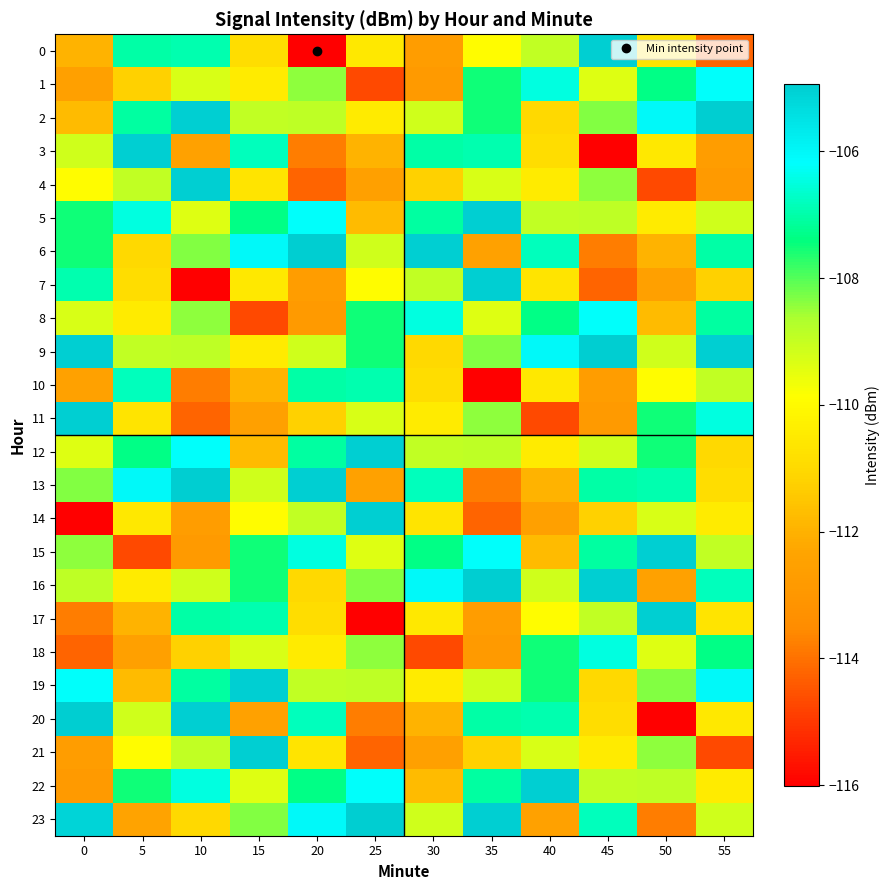

Reading left to right, extract all data points from this chart.

0: 0=-112.0	5=-107.0	10=-107.0	15=-110.9	20=-116.0	25=-110.5	30=-112.7	35=-109.9	40=-108.9	45=-105.0	50=-110.7	55=-114.2
1: 0=-112.5	5=-111.2	10=-109.3	15=-110.4	20=-108.4	25=-114.7	30=-112.9	35=-107.5	40=-106.5	45=-109.4	50=-107.4	55=-106.2
2: 0=-111.7	5=-107.1	10=-105.0	15=-109.0	20=-108.9	25=-110.4	30=-109.2	35=-107.5	40=-111.0	45=-108.4	50=-106.0	55=-104.9
3: 0=-109.2	5=-105.0	10=-112.5	15=-106.8	20=-113.8	25=-112.0	30=-107.0	35=-107.0	40=-110.9	45=-116.0	50=-110.5	55=-112.7
4: 0=-109.9	5=-108.9	10=-105.0	15=-110.7	20=-114.2	25=-112.5	30=-111.2	35=-109.3	40=-110.4	45=-108.4	50=-114.7	55=-112.9
5: 0=-107.5	5=-106.5	10=-109.4	15=-107.4	20=-106.2	25=-111.7	30=-107.1	35=-105.0	40=-109.0	45=-108.9	50=-110.4	55=-109.2
6: 0=-107.5	5=-111.0	10=-108.4	15=-106.0	20=-104.9	25=-109.2	30=-105.0	35=-112.5	40=-106.8	45=-113.8	50=-112.0	55=-107.0
7: 0=-107.0	5=-110.9	10=-116.0	15=-110.5	20=-112.7	25=-109.9	30=-108.9	35=-105.0	40=-110.7	45=-114.2	50=-112.5	55=-111.2
8: 0=-109.3	5=-110.4	10=-108.4	15=-114.7	20=-112.9	25=-107.5	30=-106.5	35=-109.4	40=-107.4	45=-106.2	50=-111.7	55=-107.1
9: 0=-105.0	5=-109.0	10=-108.9	15=-110.4	20=-109.2	25=-107.5	30=-111.0	35=-108.4	40=-106.0	45=-104.9	50=-109.2	55=-105.0
10: 0=-112.5	5=-106.8	10=-113.8	15=-112.0	20=-107.0	25=-107.0	30=-110.9	35=-116.0	40=-110.5	45=-112.7	50=-109.9	55=-108.9
11: 0=-105.0	5=-110.7	10=-114.2	15=-112.5	20=-111.2	25=-109.3	30=-110.4	35=-108.4	40=-114.7	45=-112.9	50=-107.5	55=-106.5
12: 0=-109.4	5=-107.4	10=-106.2	15=-111.7	20=-107.1	25=-105.0	30=-109.0	35=-108.9	40=-110.4	45=-109.2	50=-107.5	55=-111.0
13: 0=-108.4	5=-106.0	10=-104.9	15=-109.2	20=-105.0	25=-112.5	30=-106.8	35=-113.8	40=-112.0	45=-107.0	50=-107.0	55=-110.9
14: 0=-116.0	5=-110.5	10=-112.7	15=-109.9	20=-108.9	25=-105.0	30=-110.7	35=-114.2	40=-112.5	45=-111.2	50=-109.3	55=-110.4
15: 0=-108.4	5=-114.7	10=-112.9	15=-107.5	20=-106.5	25=-109.4	30=-107.4	35=-106.2	40=-111.7	45=-107.1	50=-105.0	55=-109.0
16: 0=-108.9	5=-110.4	10=-109.2	15=-107.5	20=-111.0	25=-108.4	30=-106.0	35=-104.9	40=-109.2	45=-105.0	50=-112.5	55=-106.8
17: 0=-113.8	5=-112.0	10=-107.0	15=-107.0	20=-110.9	25=-116.0	30=-110.5	35=-112.7	40=-109.9	45=-108.9	50=-105.0	55=-110.7
18: 0=-114.2	5=-112.5	10=-111.2	15=-109.3	20=-110.4	25=-108.4	30=-114.7	35=-112.9	40=-107.5	45=-106.5	50=-109.4	55=-107.4
19: 0=-106.2	5=-111.7	10=-107.1	15=-105.0	20=-109.0	25=-108.9	30=-110.4	35=-109.2	40=-107.5	45=-111.0	50=-108.4	55=-106.0
20: 0=-104.9	5=-109.2	10=-105.0	15=-112.5	20=-106.8	25=-113.8	30=-112.0	35=-107.0	40=-107.0	45=-110.9	50=-116.0	55=-110.5
21: 0=-112.7	5=-109.9	10=-108.9	15=-105.0	20=-110.7	25=-114.2	30=-112.5	35=-111.2	40=-109.3	45=-110.4	50=-108.4	55=-114.7
22: 0=-112.9	5=-107.5	10=-106.5	15=-109.4	20=-107.4	25=-106.2	30=-111.7	35=-107.1	40=-105.0	45=-109.0	50=-108.9	55=-110.4
23: 0=-105.1	5=-112.4	10=-111.0	15=-108.4	20=-106.0	25=-104.9	30=-109.2	35=-105.0	40=-112.5	45=-106.8	50=-113.8	55=-109.2